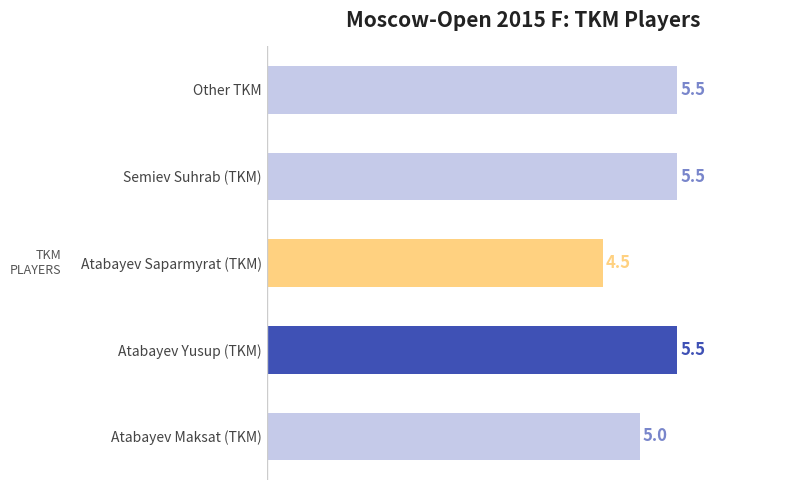

What is the change in value from Atabayev Maksat (TKM) to Atabayev Yusup (TKM)?

+0.5